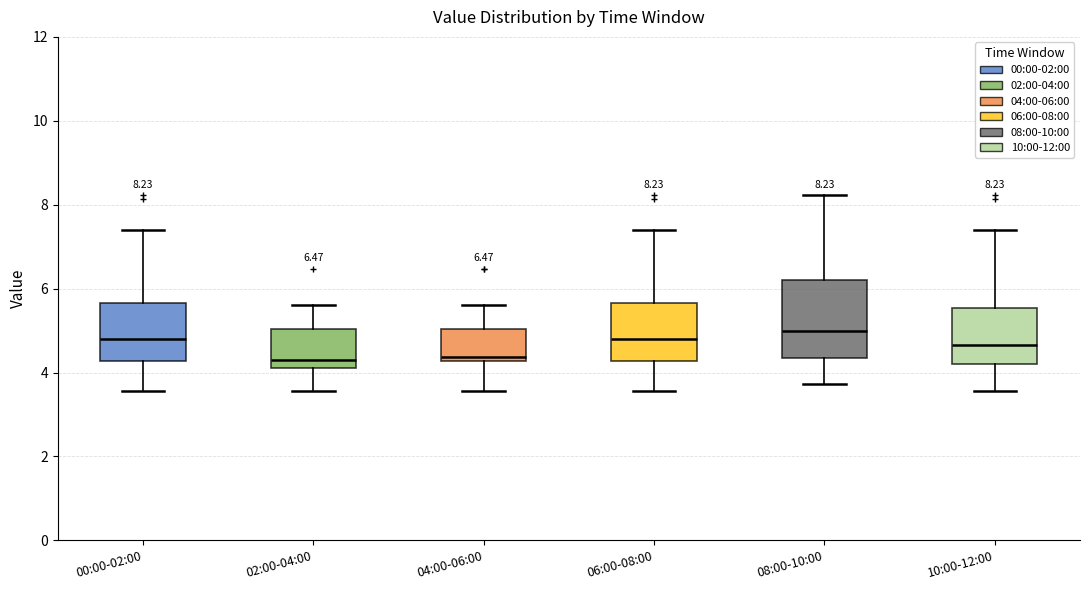

Which box is the tallest, from its lower edge to its upper edge?

08:00-10:00